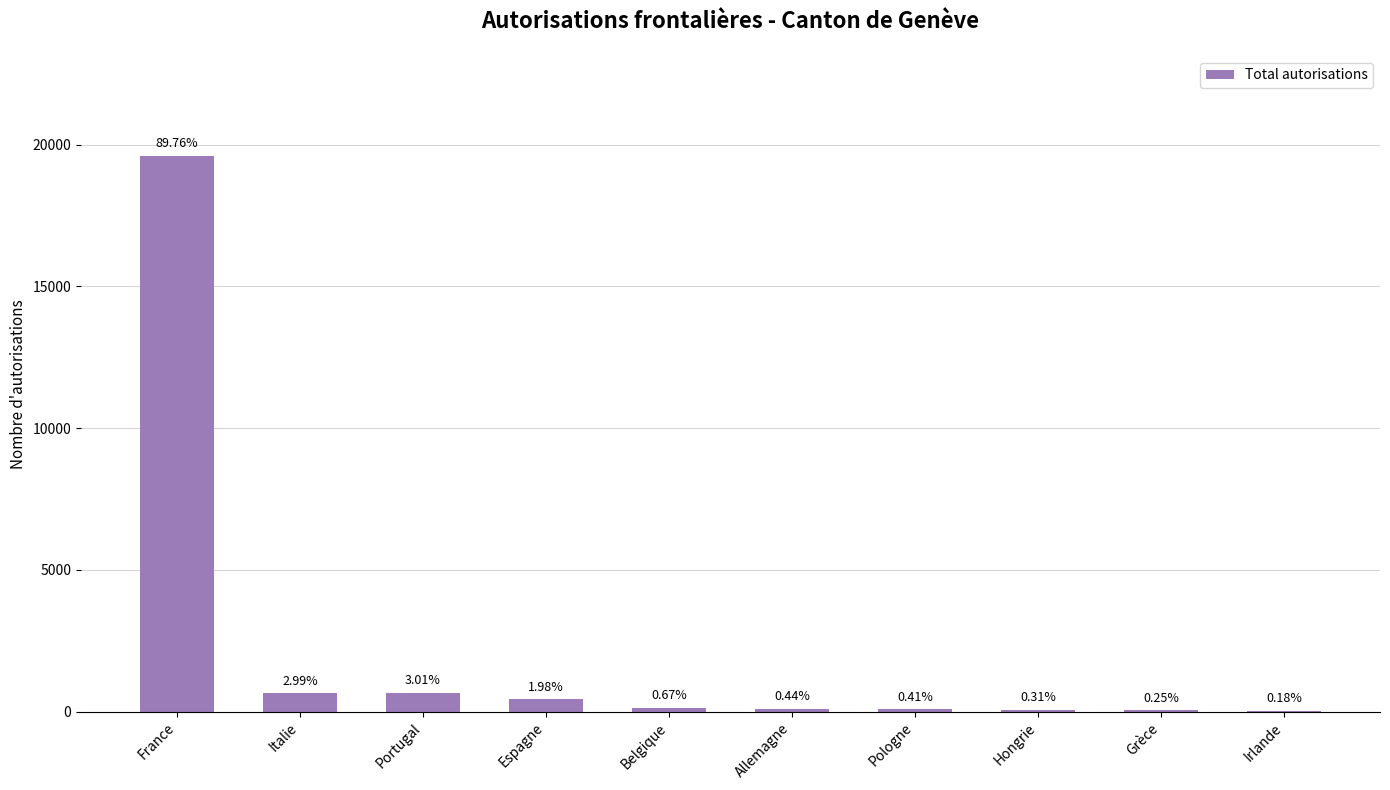

What is the label of the 4th bar from the right?

Pologne